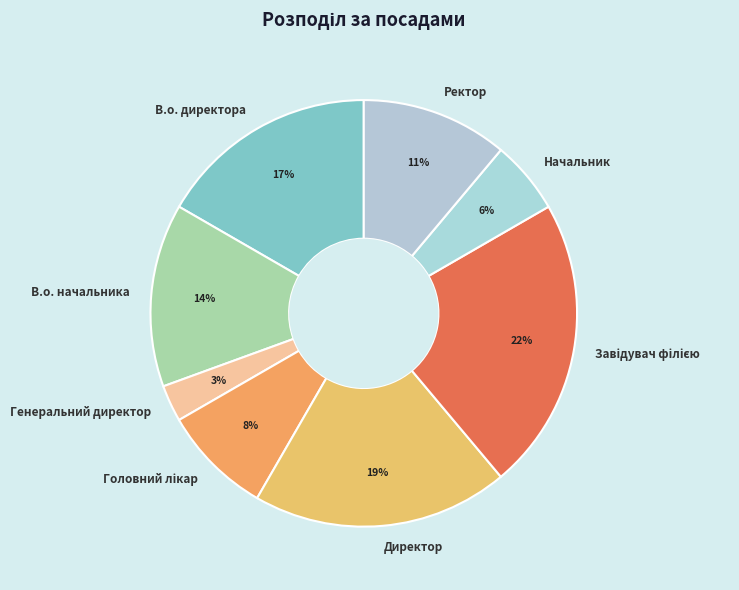

Between Генеральний директор and В.о. директора, which is larger?

В.о. директора